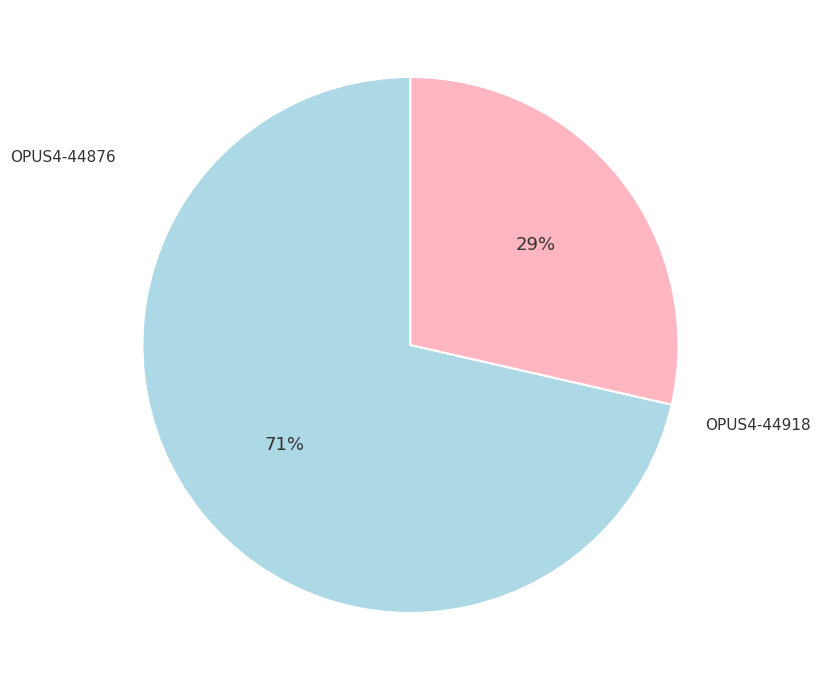

How many segments does this pie chart have?

2